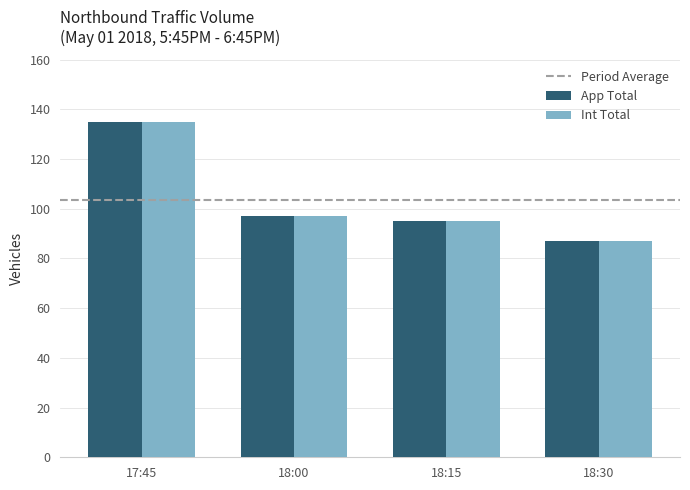

How many bars are there in total?

8